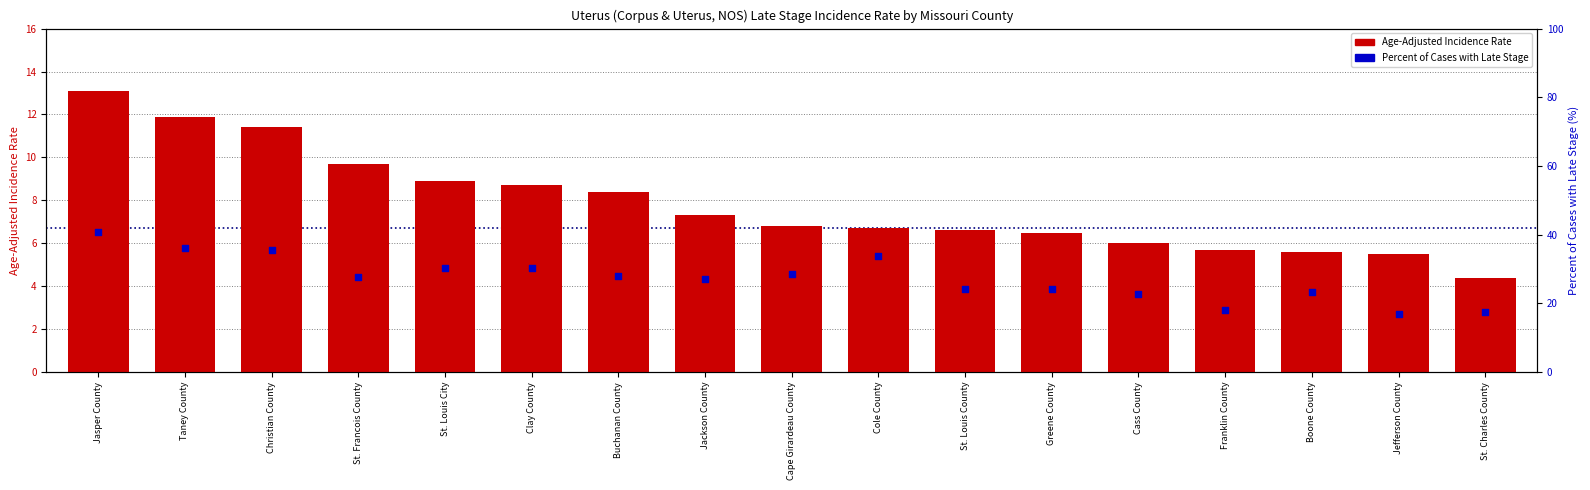

At which category is the sum across all series the highest?

Jasper County